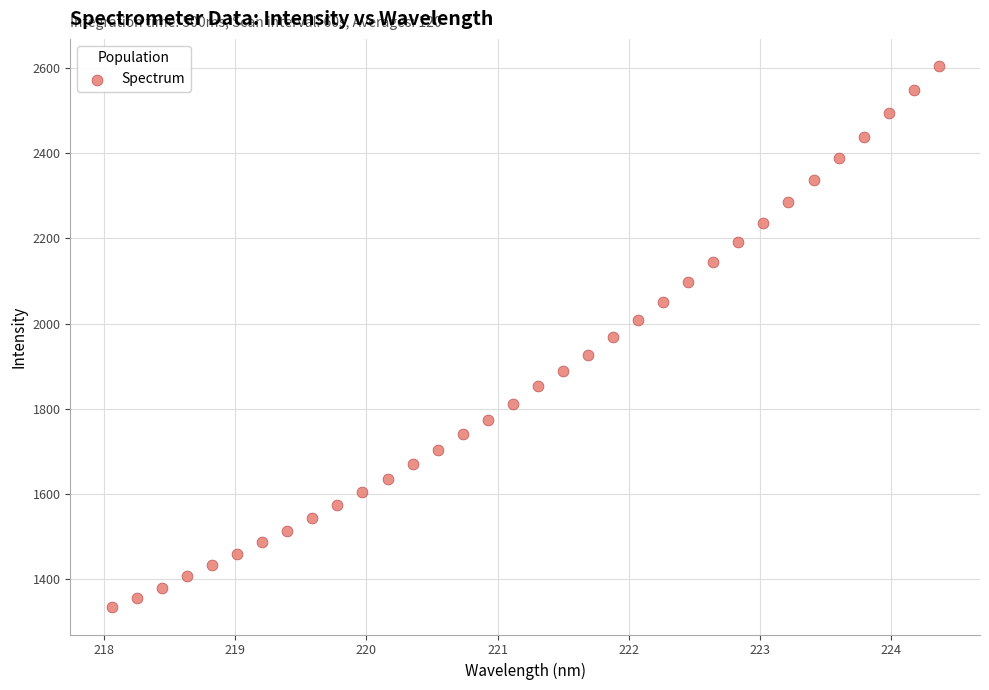

What is the range of Y values (max minus min)?

1269.4